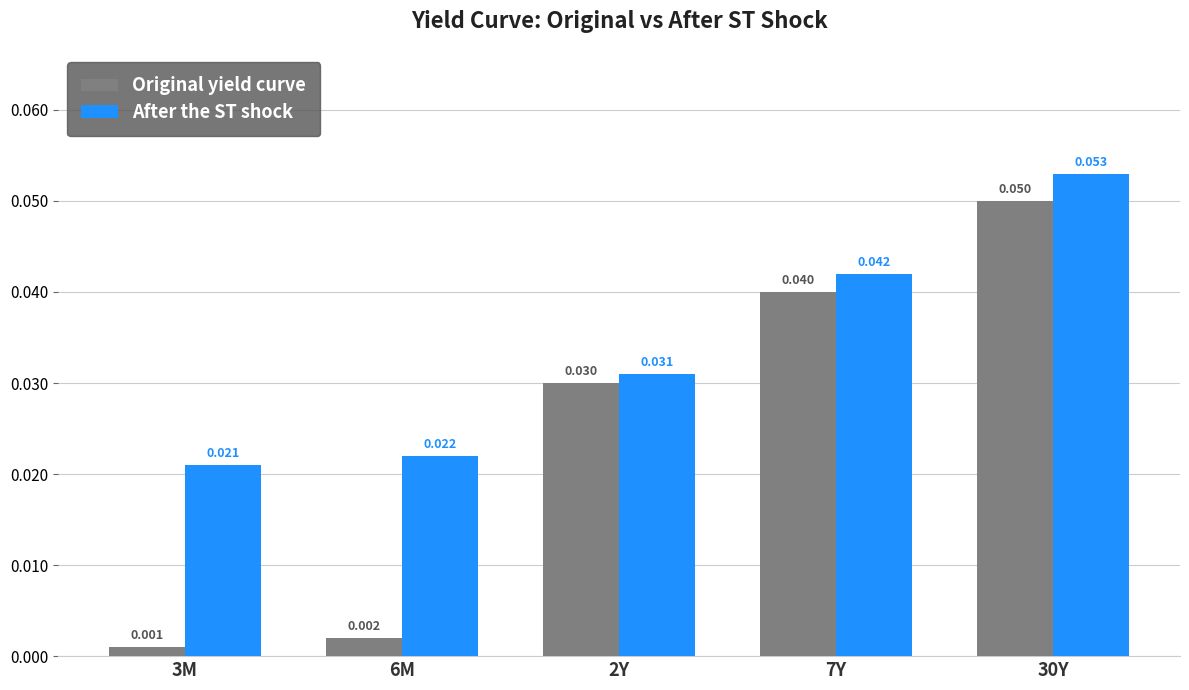

At how many categories does at least one series exceed 0?

5